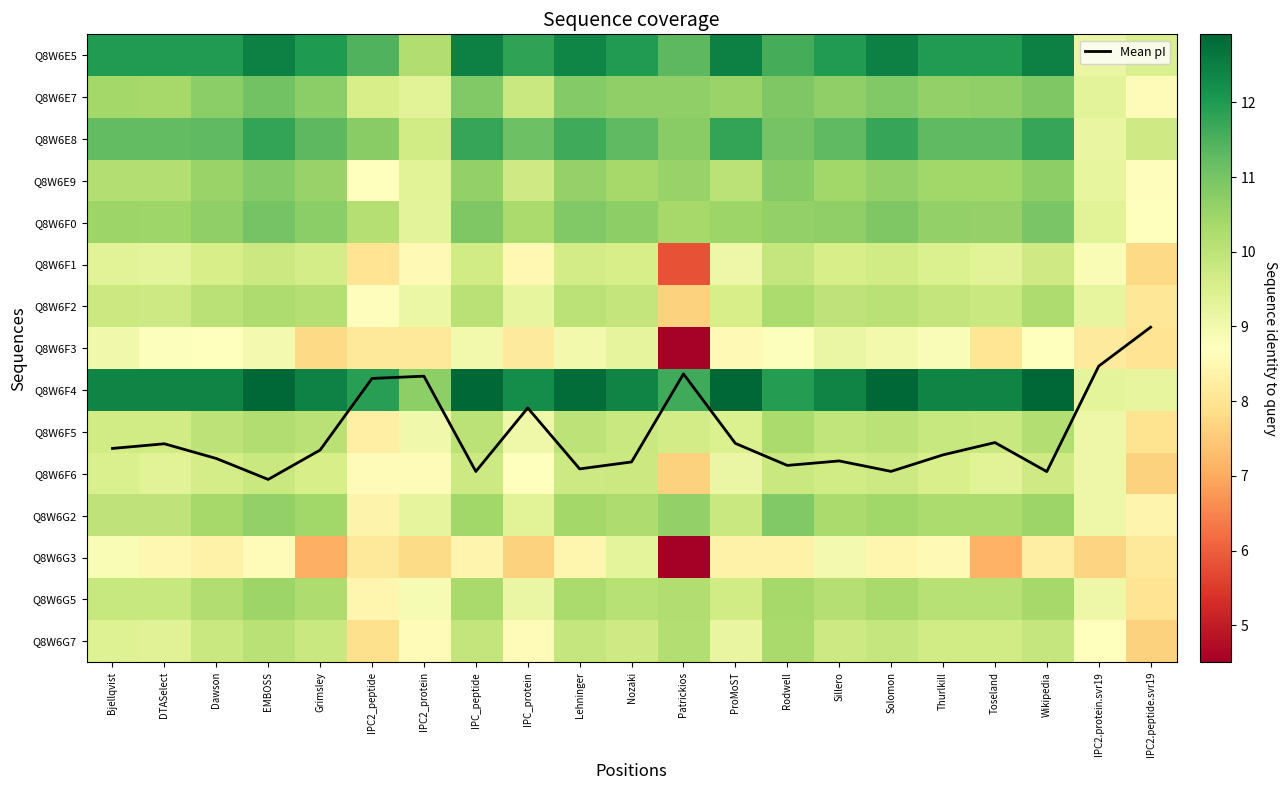

Rank the series at Grimsley from highest to lowest value.

Q8W6F4, Q8W6E5, Q8W6E8, Q8W6E7, Q8W6F0, Q8W6E9, Q8W6G2, Q8W6G5, Q8W6F2, Q8W6F5, Q8W6G7, Q8W6F1, Q8W6F6, Mean pI, Q8W6F3, Q8W6G3